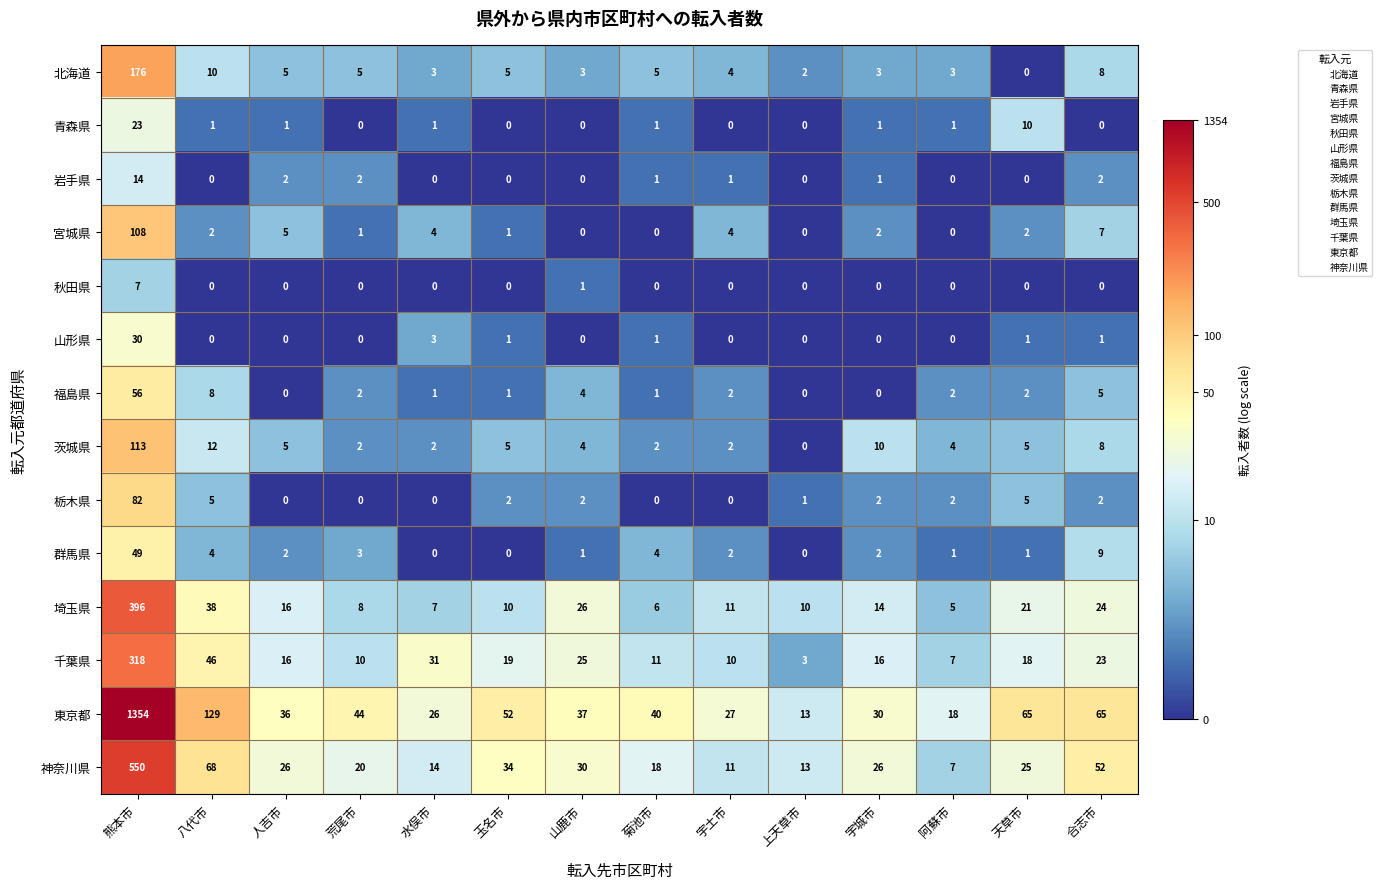

Read the 青森県 value at 熊本市.

23